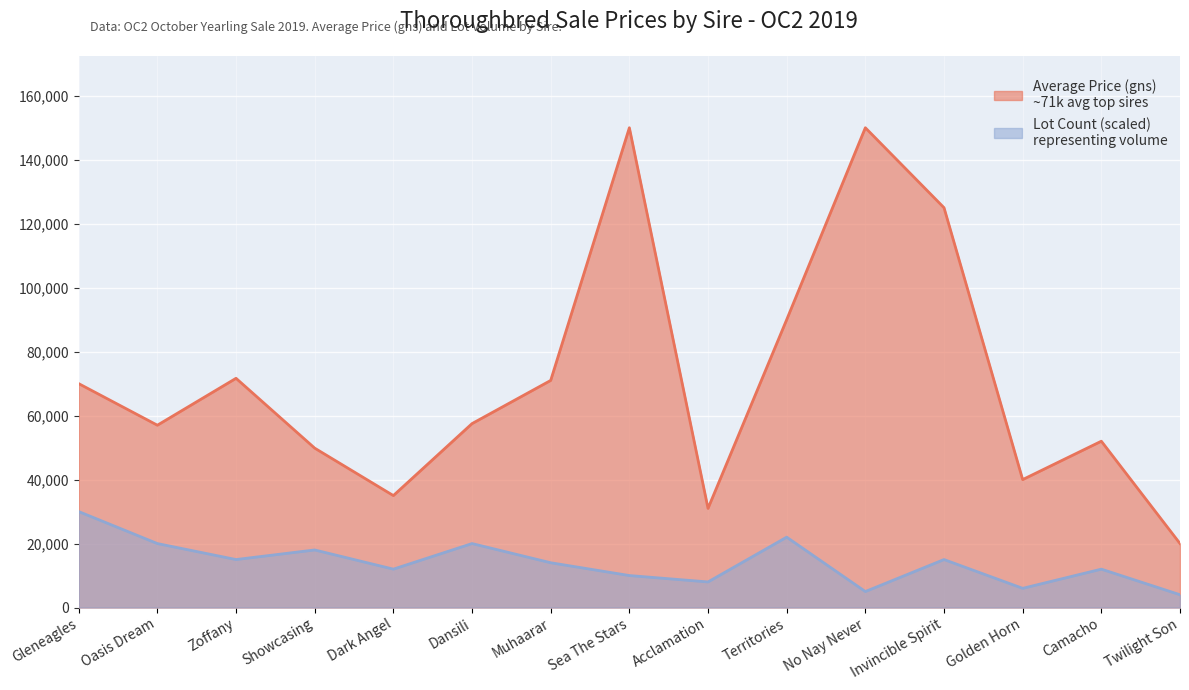

At how many categories does at least one series exceed 144001?

2